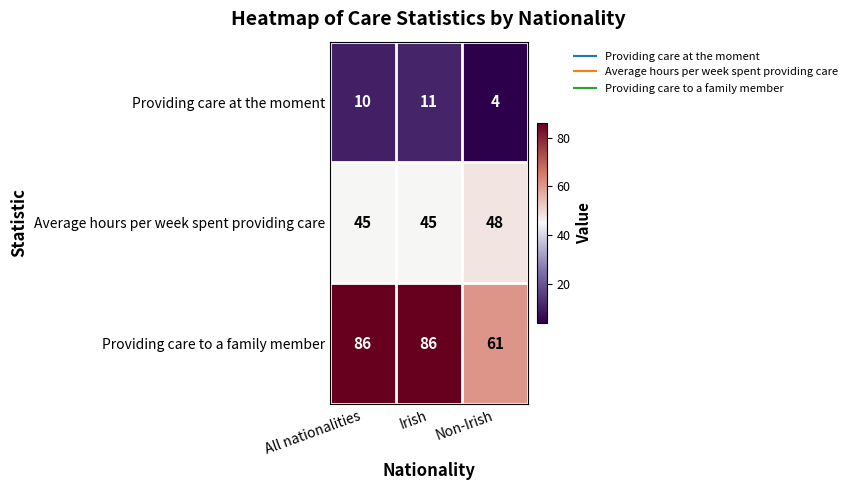

List the series in order of their overall mean, highest first.

Providing care to a family member, Average hours per week spent providing care, Providing care at the moment